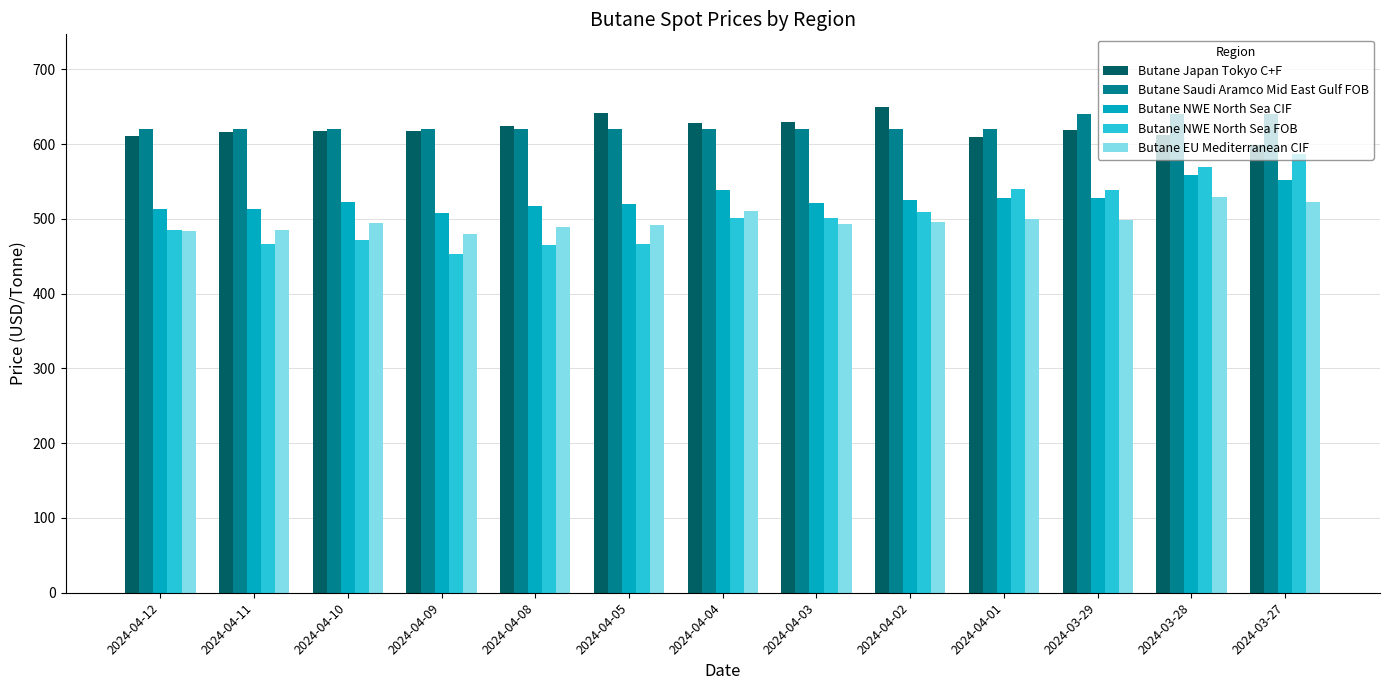

What is the label of the 8th bar from the left?

2024-04-03